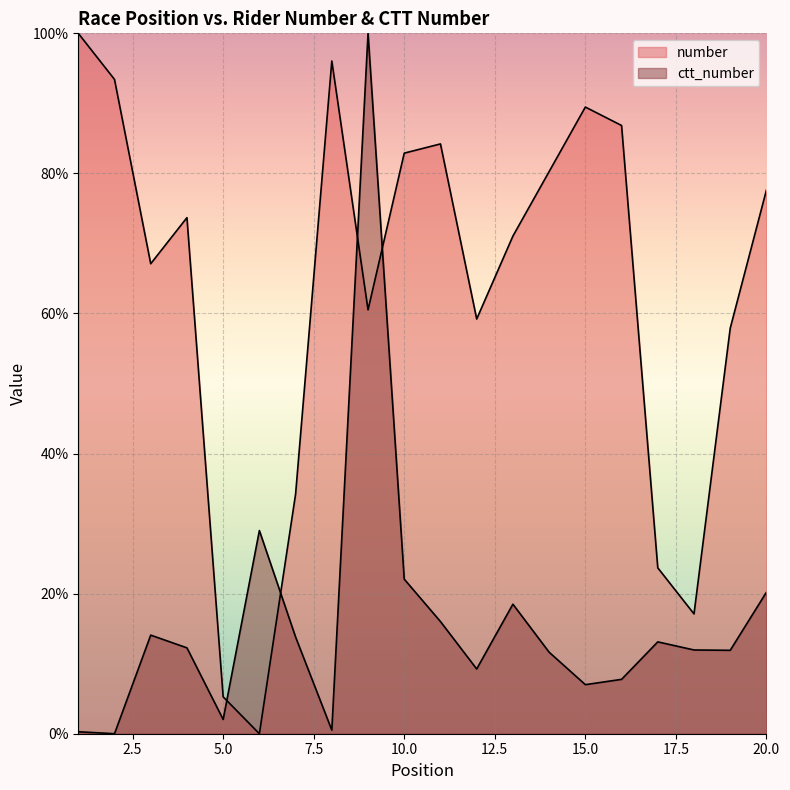

Reading right to left, list all the values displayed in this chart.

number: 77.6	57.9	17.1	23.7	86.8	89.5	80.3	71.1	59.2	84.2	82.9	60.5	96.1	34.2	0.0	5.3	73.7	67.1	93.4	100.0
ctt_number: 20.2	11.9	12.0	13.1	7.8	7.0	11.6	18.5	9.2	16.0	22.1	100.0	0.5	13.8	29.0	2.0	12.3	14.1	0.0	0.3